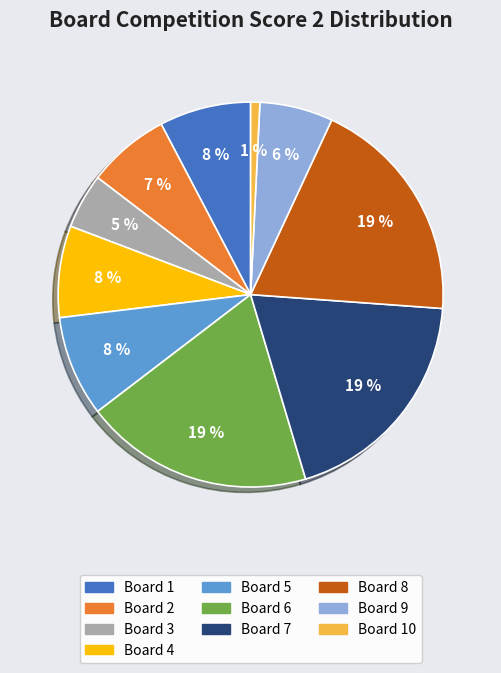

To the nearest percent, what is the combined percentage of Board 2 and Board 4?

15%